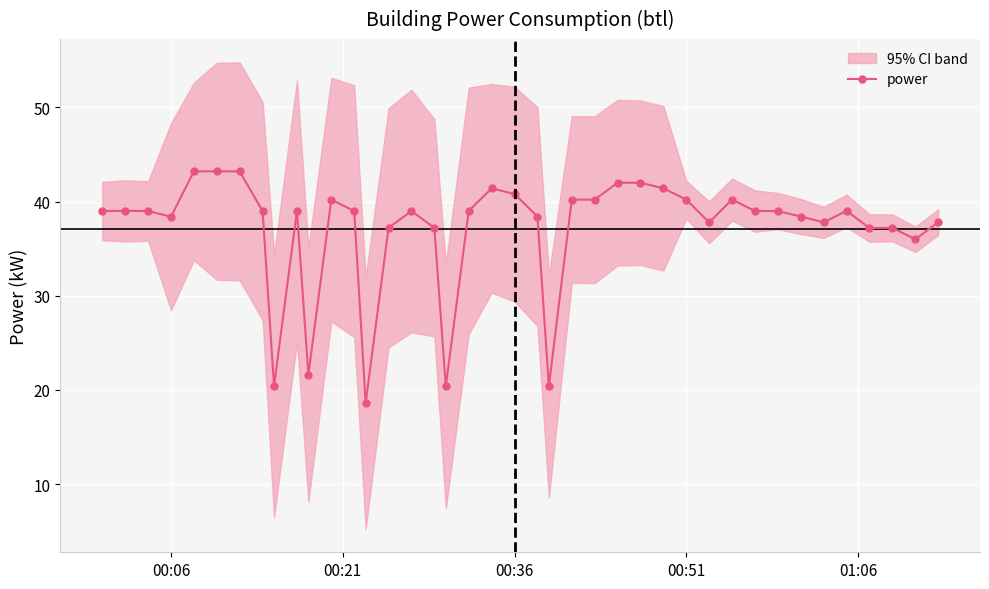

True or false: power has more than 2 points higher than both neighbors.

True